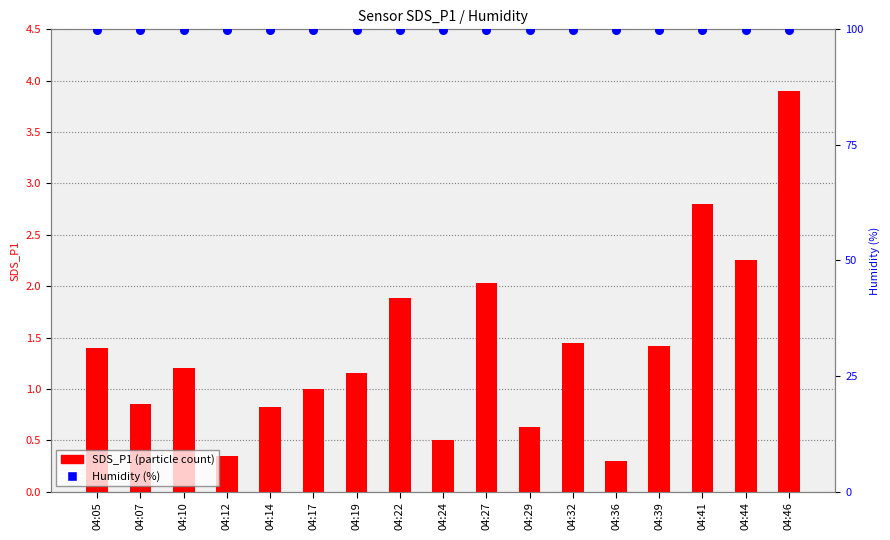

Which series reaches the minimum Y coordinate?

SDS_P1 (particle count)